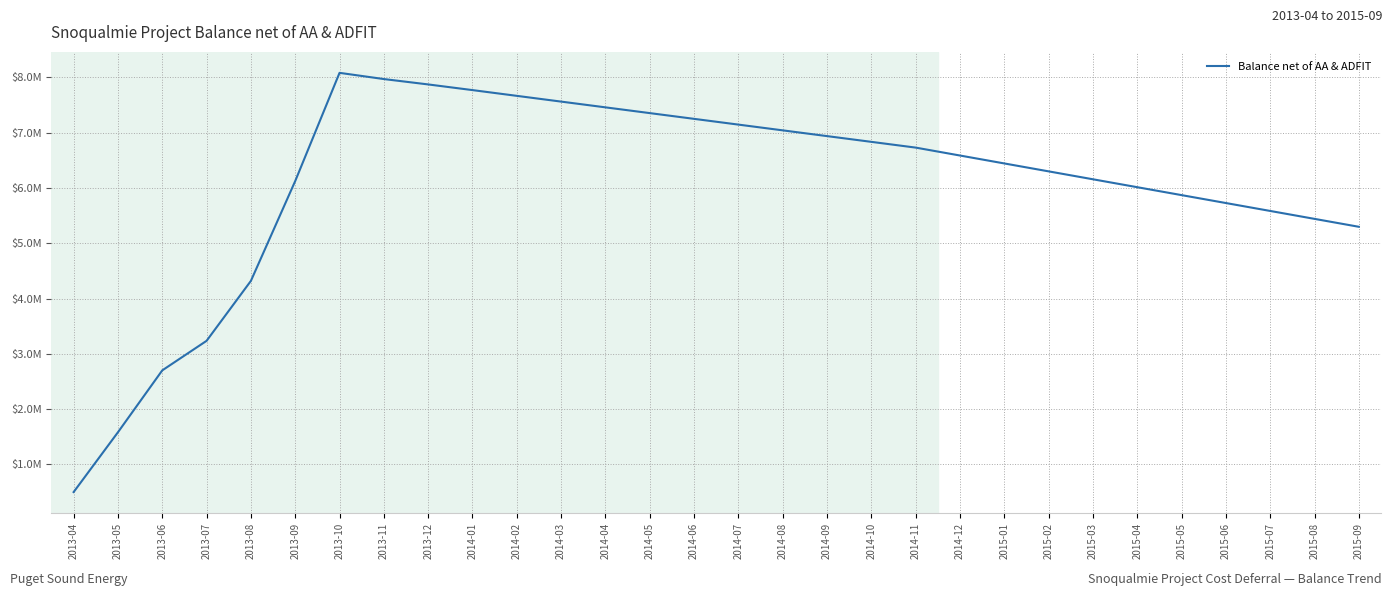

Is this an area chart (filled region under the line)?

No